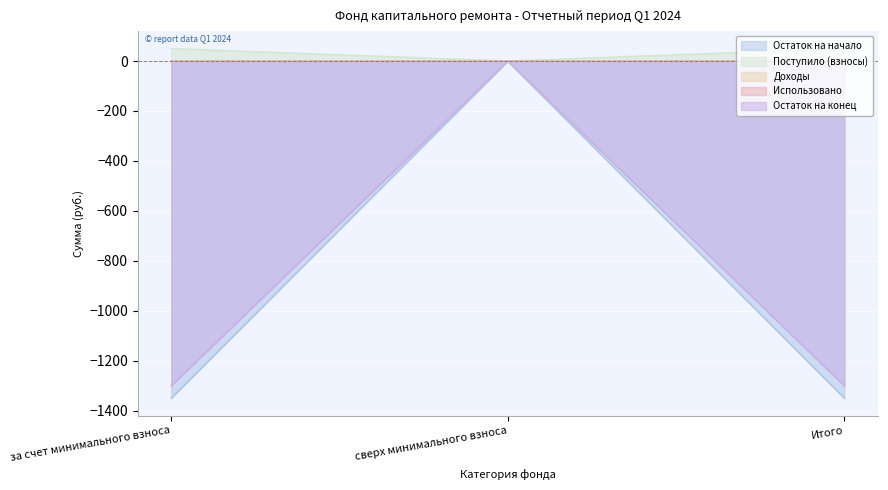

Between Итого and сверх минимального взноса, which is larger?

сверх минимального взноса